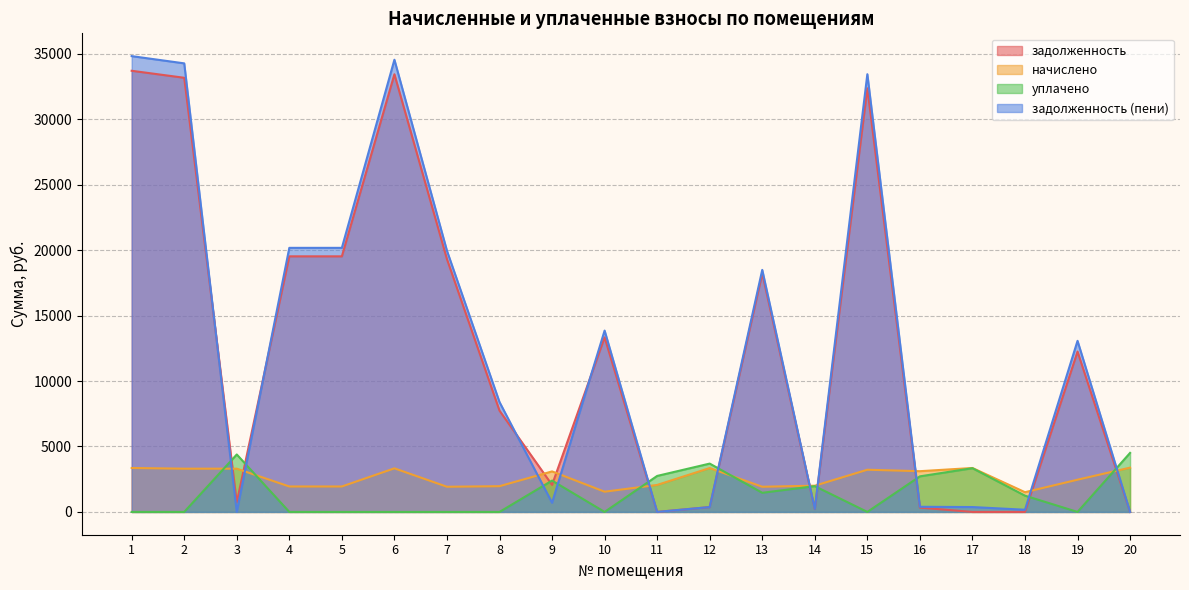

What is the total value across all series at 11?

4811.9